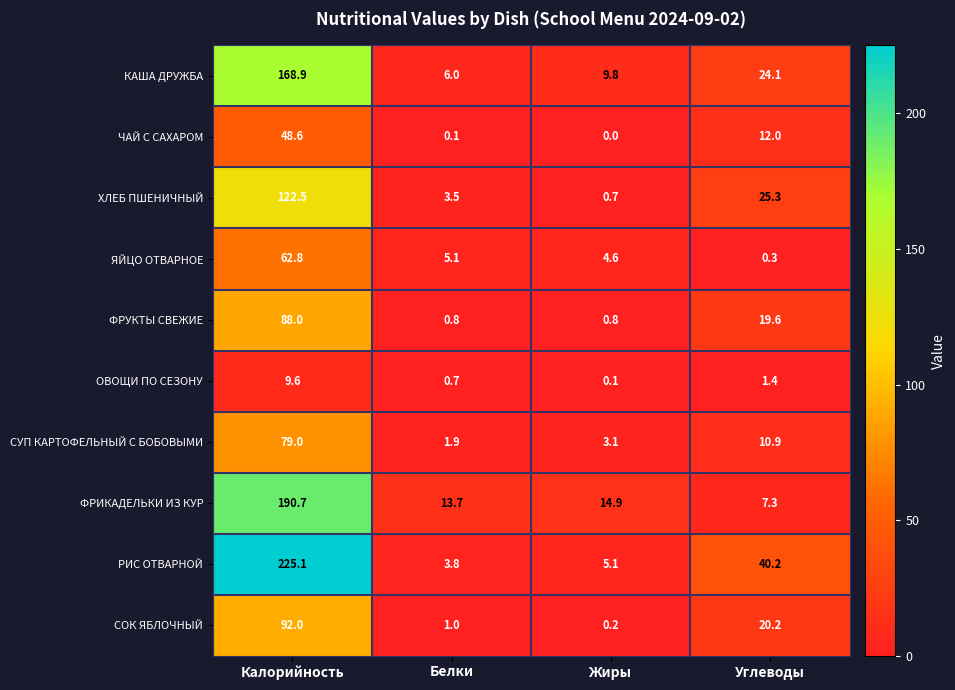

What is the difference between the maximum and minimum values in the РИС ОТВАРНОЙ series?

221.3